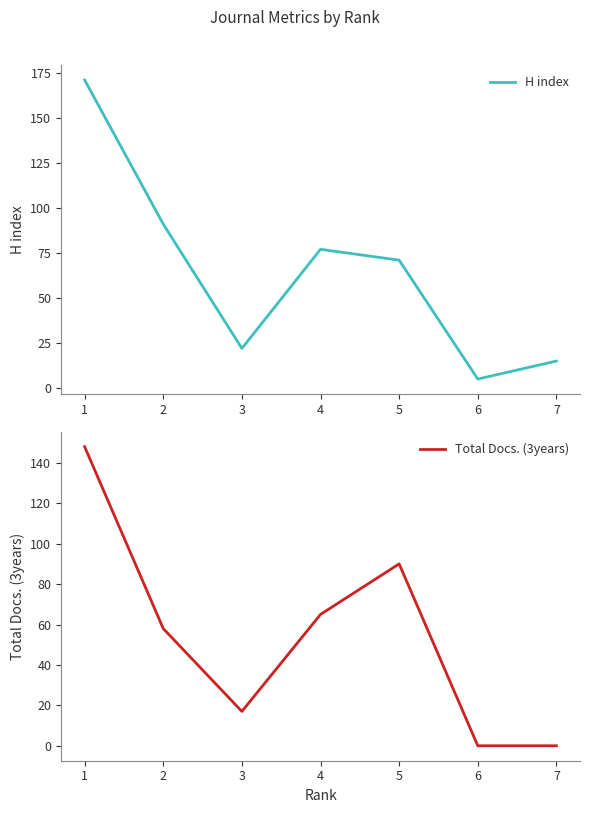

Is it true that Total Docs. (3years) equals 0 at 6?

True